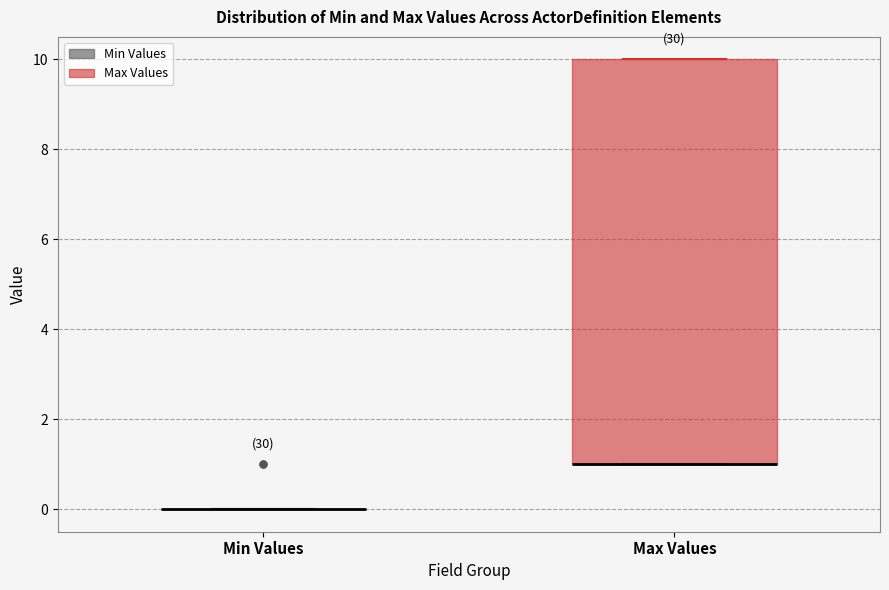

Where is the lower edge of the box for Max Values on the y-axis? The values are not printed on the chart, so give them approximately, as read against the axis.

1